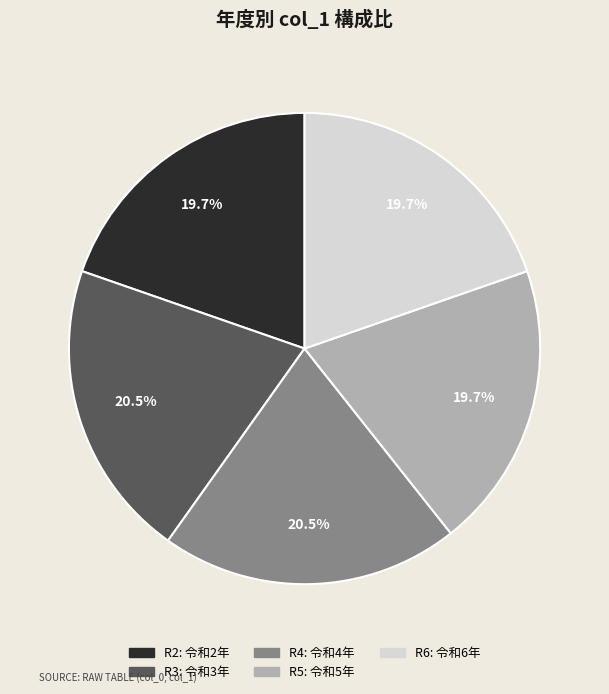

Is there a majority slice in this chart?

No